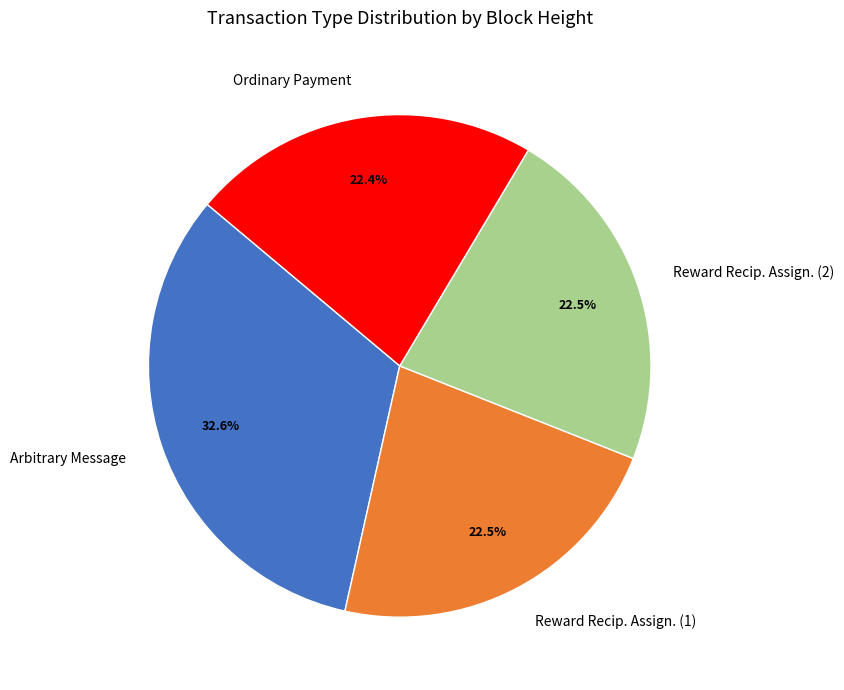

Is Reward Recip. Assign. (1) the majority of the pie?

No